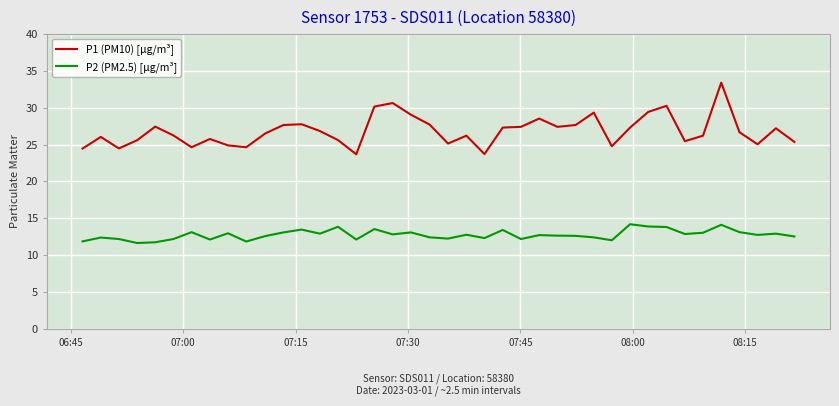

What is the maximum value shown in the chart?

33.4